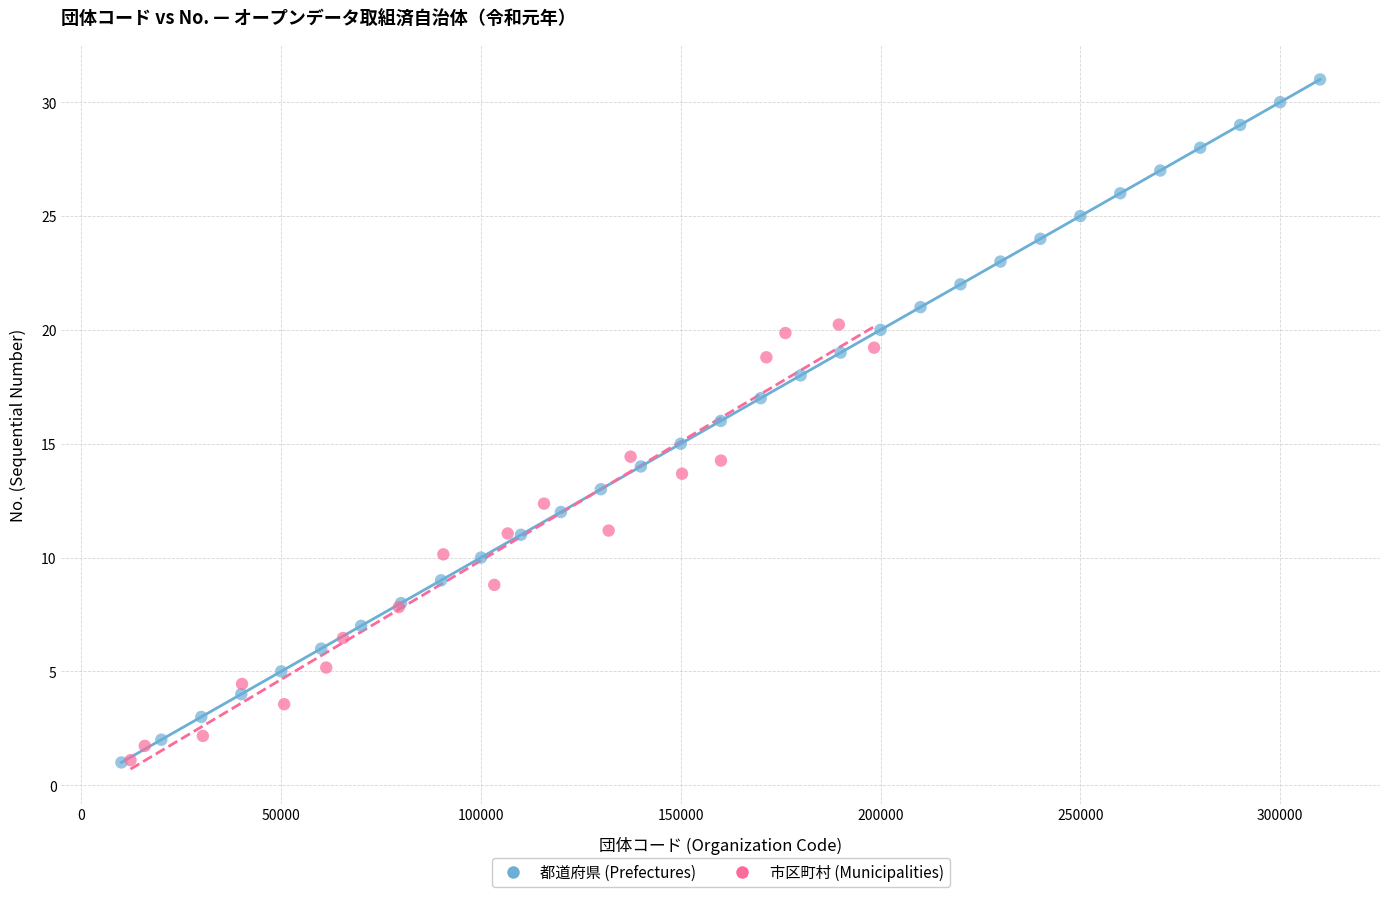

Which series has the largest Y range (max minus min)?

都道府県 (Prefectures)